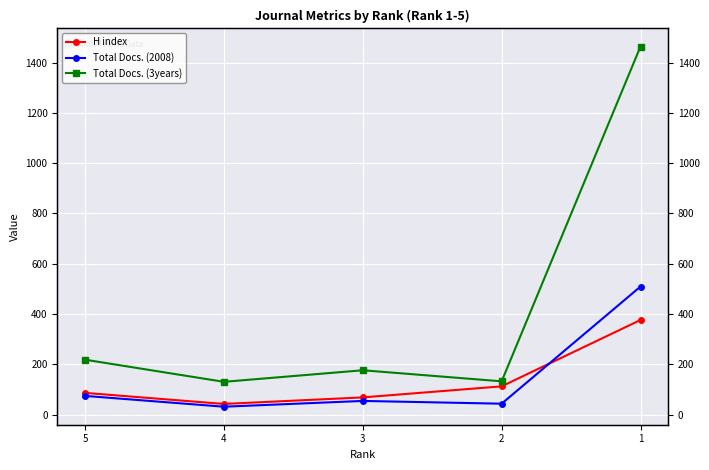

At how many categories does at least one series exceed 828?

1